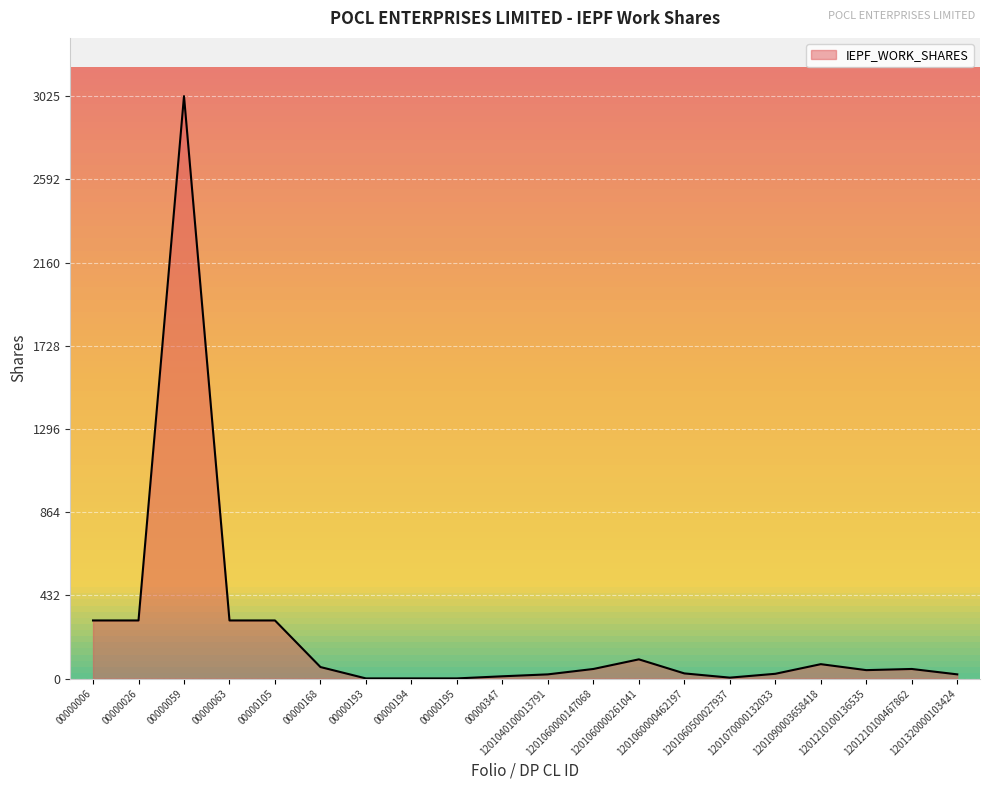

What is the difference between the maximum and minimum values?

3024